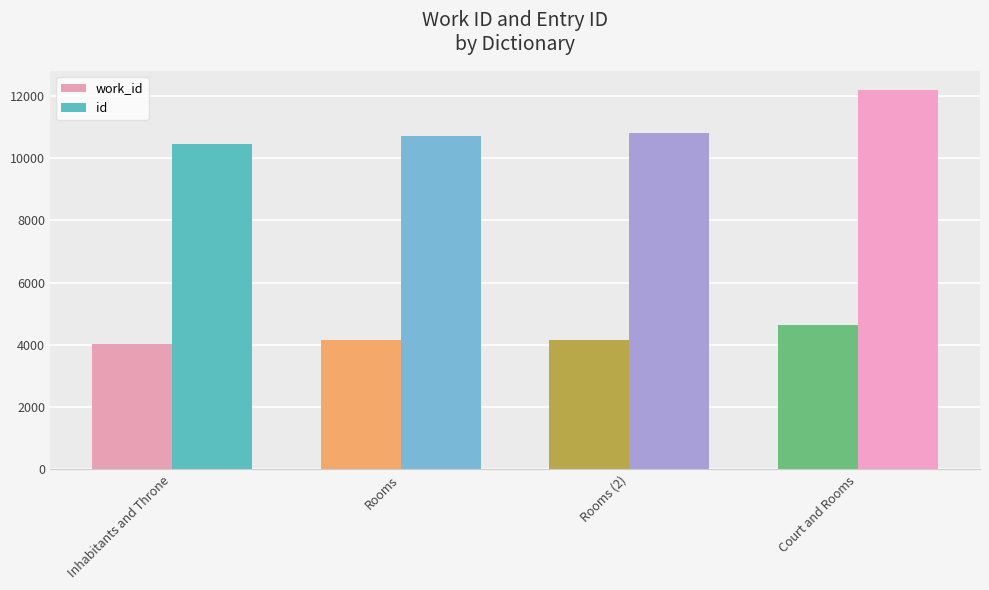

Is it true that id equals 15613 at Rooms (2)?

False